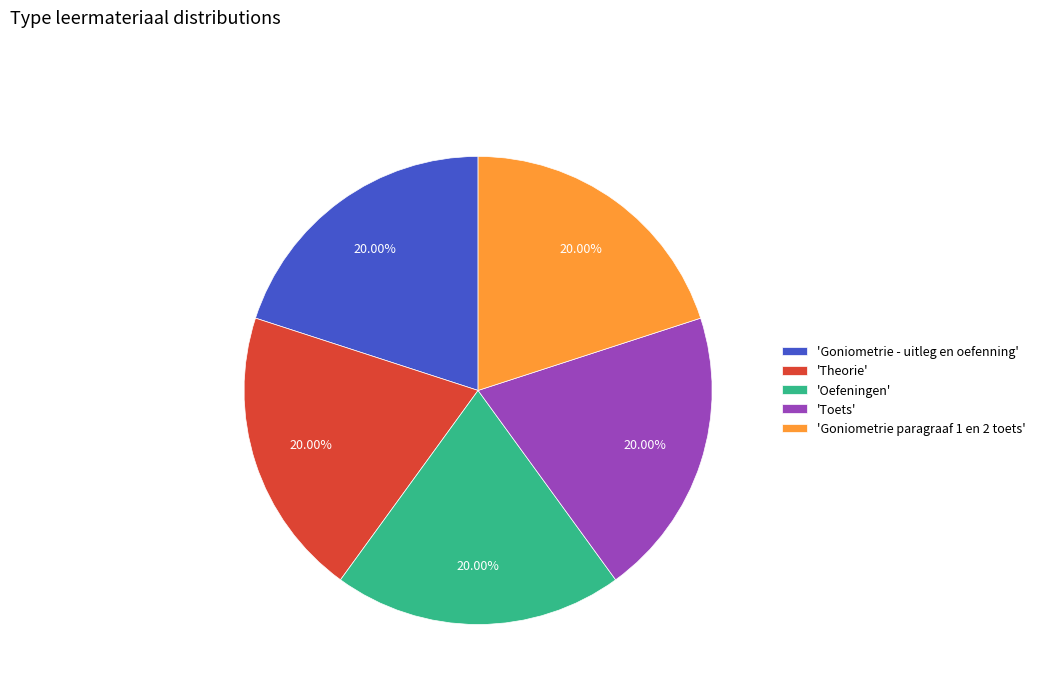

How many segments does this pie chart have?

5